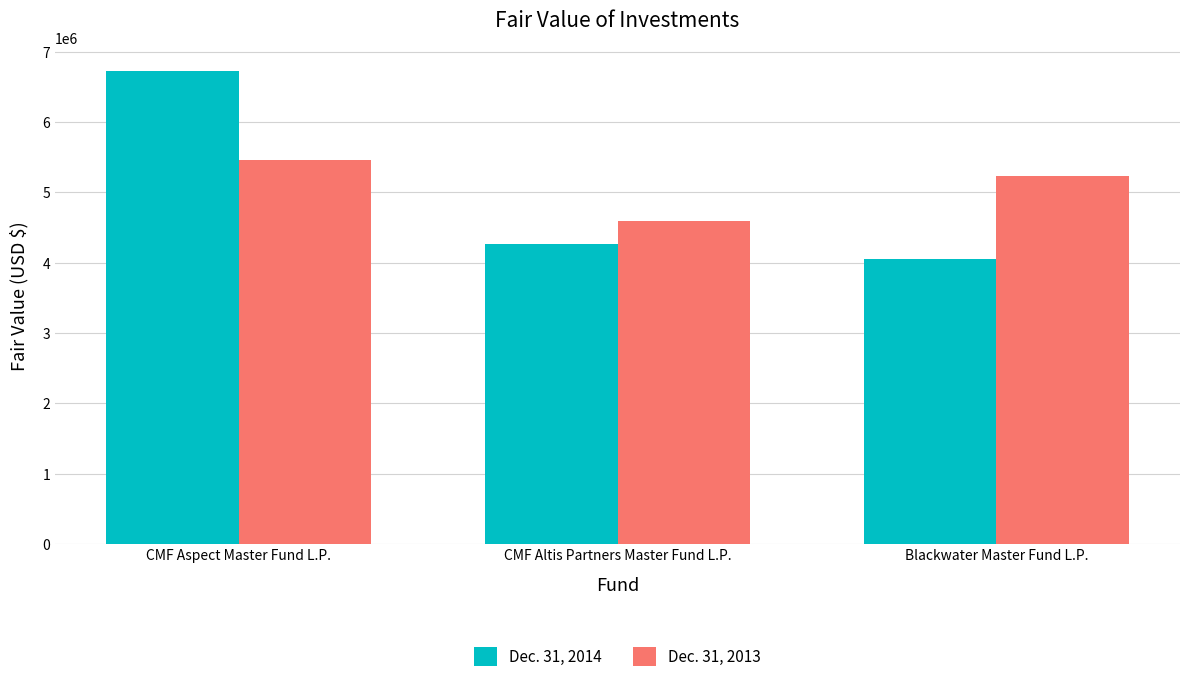

Which series has the widest spread of values?

Dec. 31, 2014